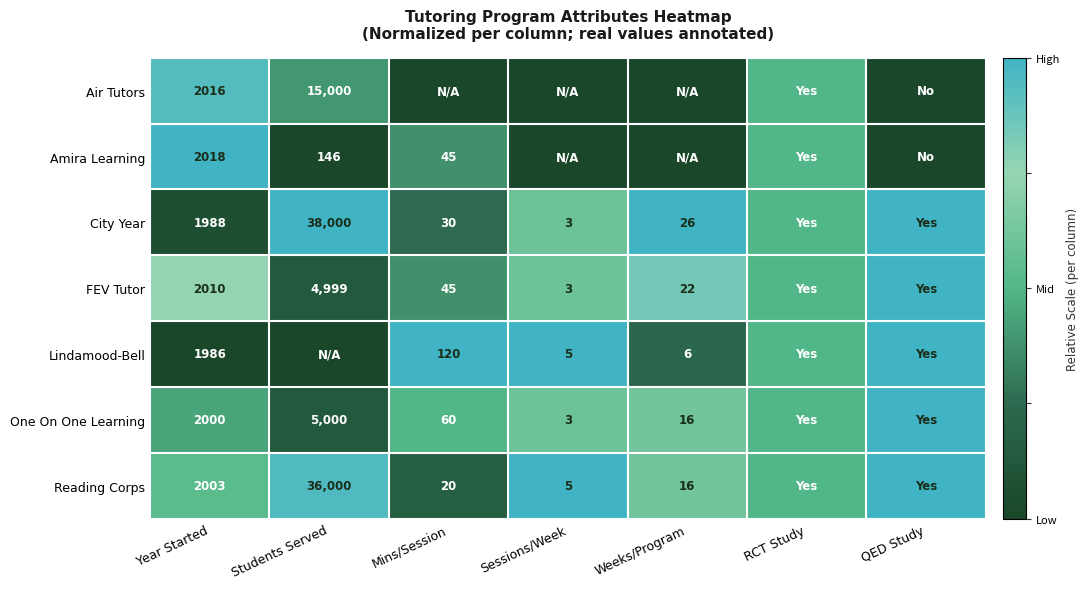

What is the difference between the highest and lowest values at Year Started?

32.0